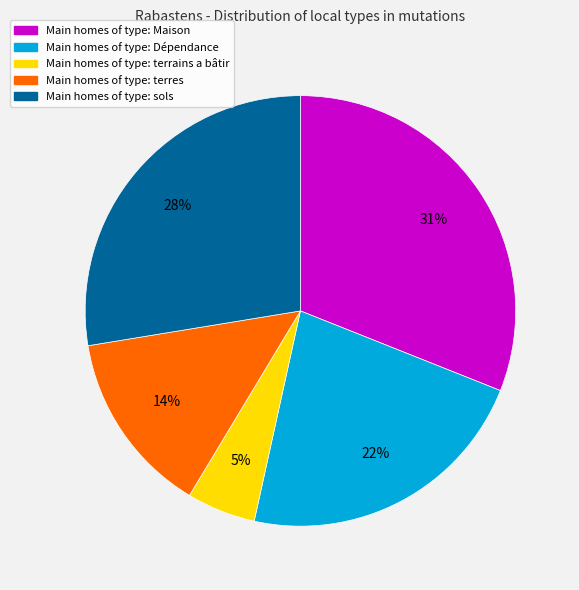

Which has a higher value, Main homes of type: Maison or Main homes of type: terrains a bâtir?

Main homes of type: Maison